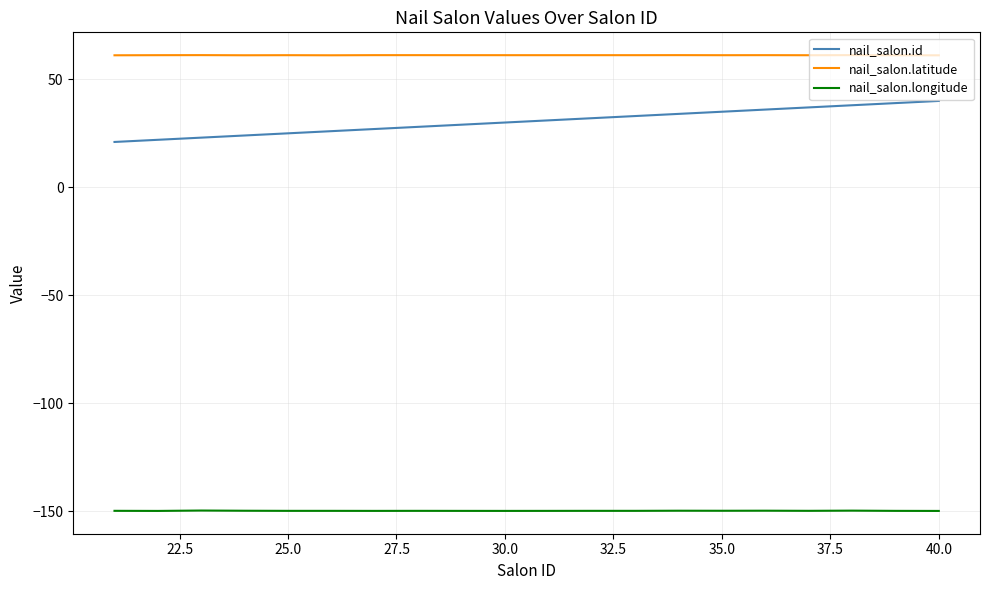

True or false: nail_salon.id and nail_salon.latitude intersect in this chart.

False